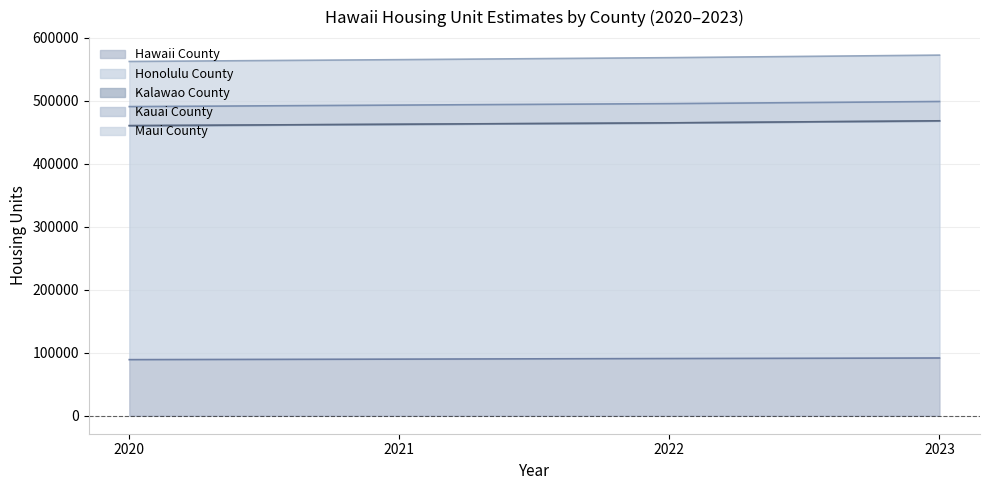

At how many categories does at least one series exceed 209787?

4